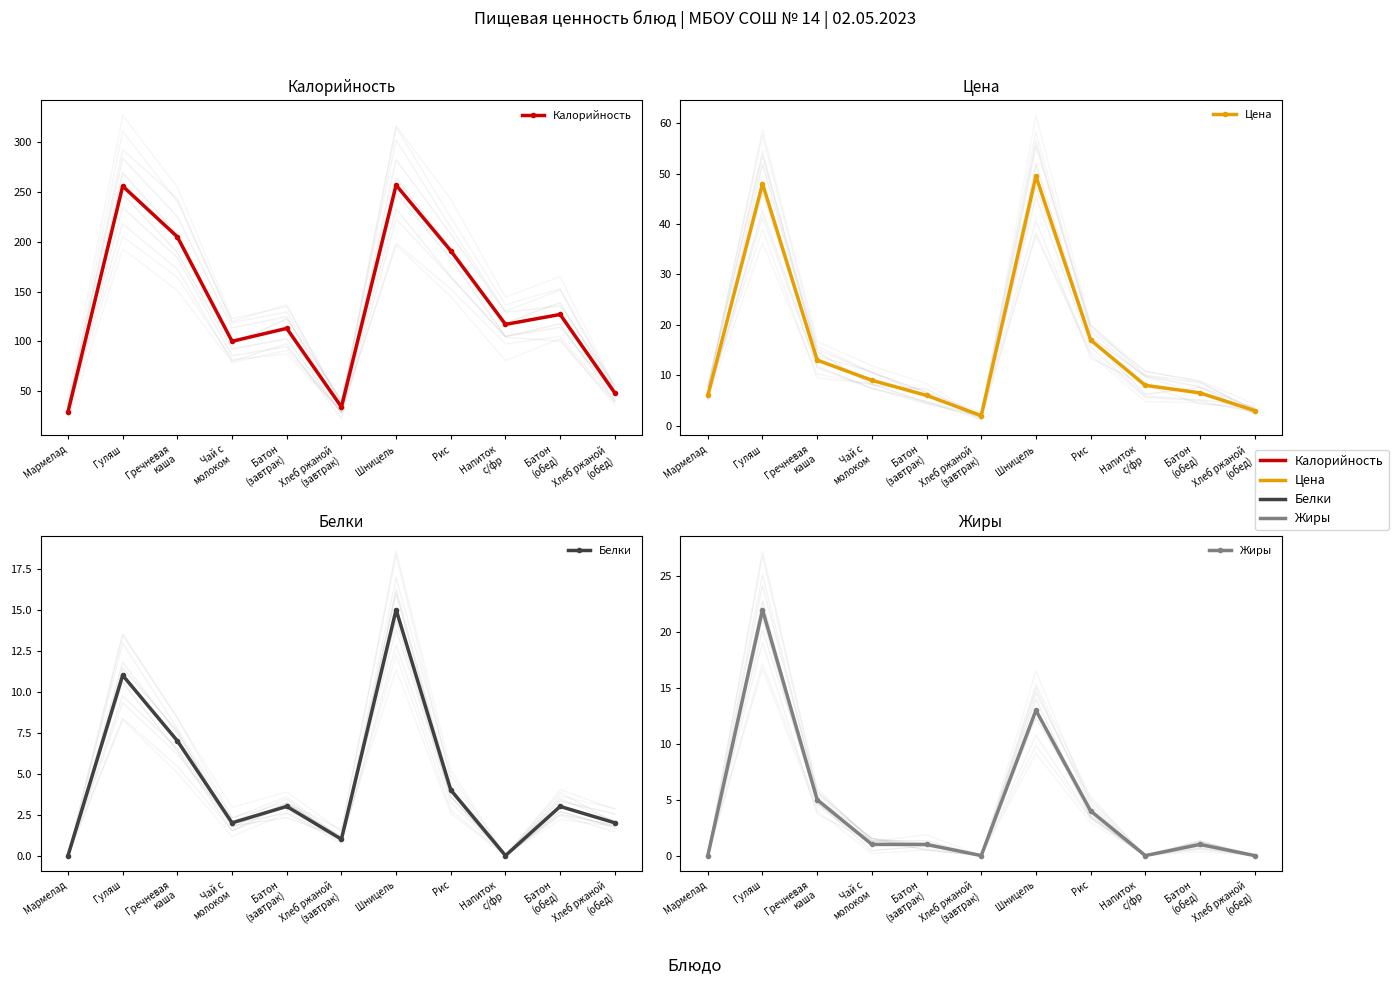

How many data points in Жиры are above 1?

4